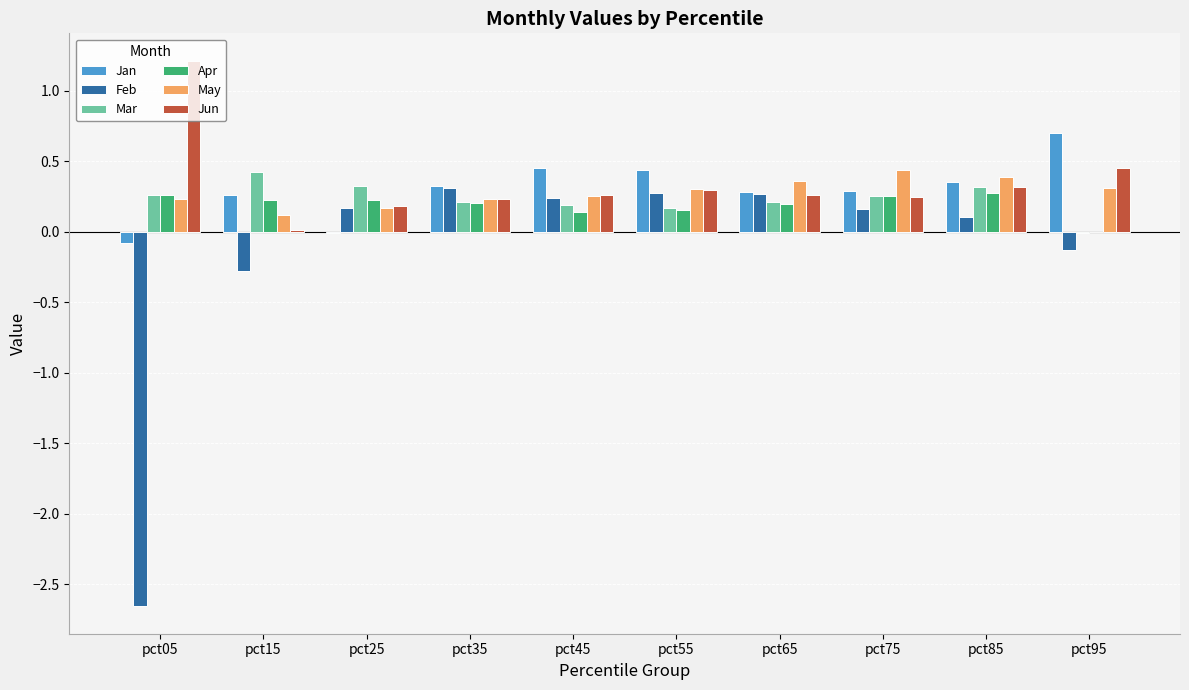

How many data points does each series have?

10